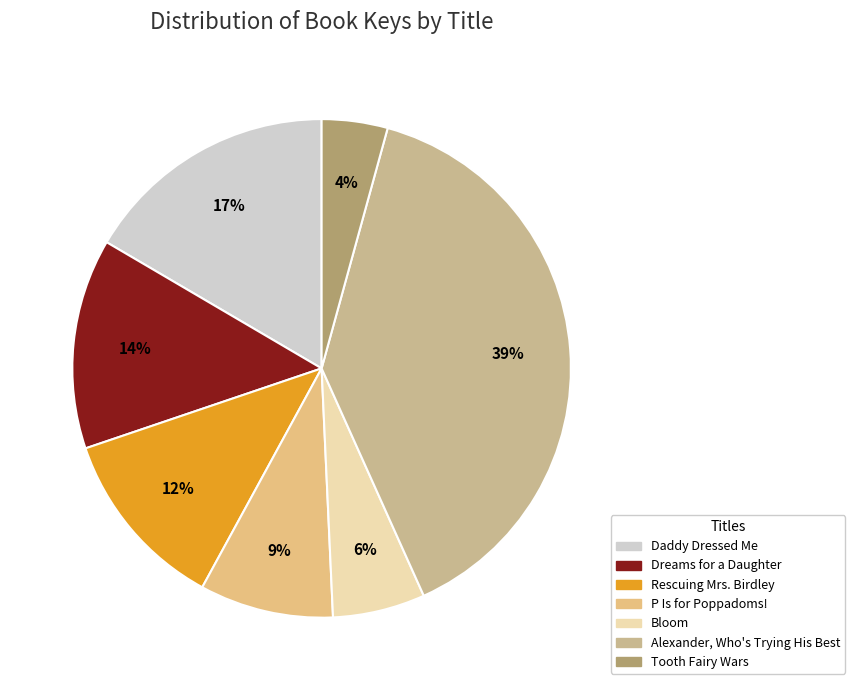

Which has a higher value, P Is for Poppadoms! or Alexander, Who's Trying His Best?

Alexander, Who's Trying His Best